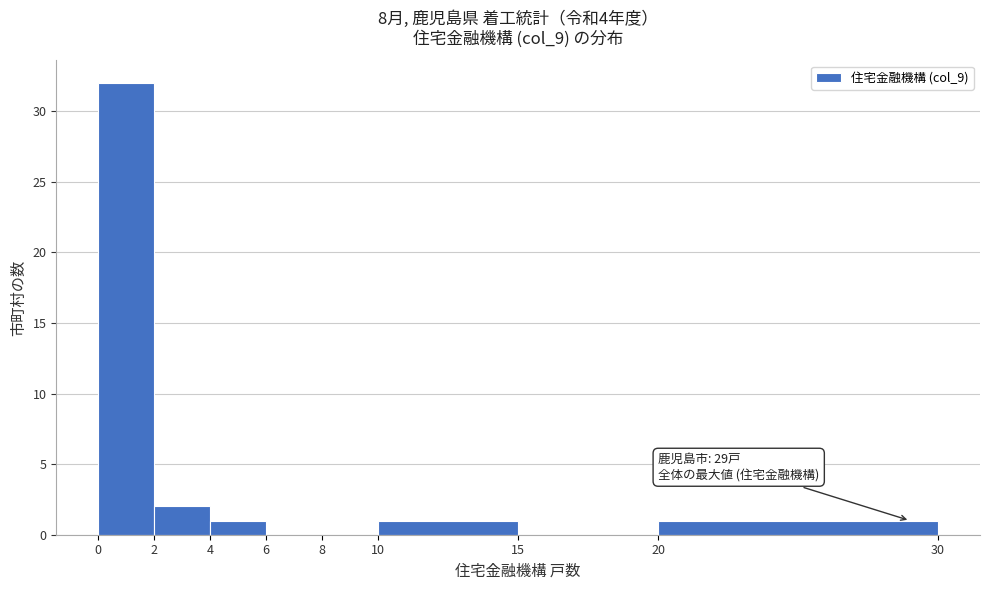

Over which range of the x-axis is the bar tallest?

0 to 2